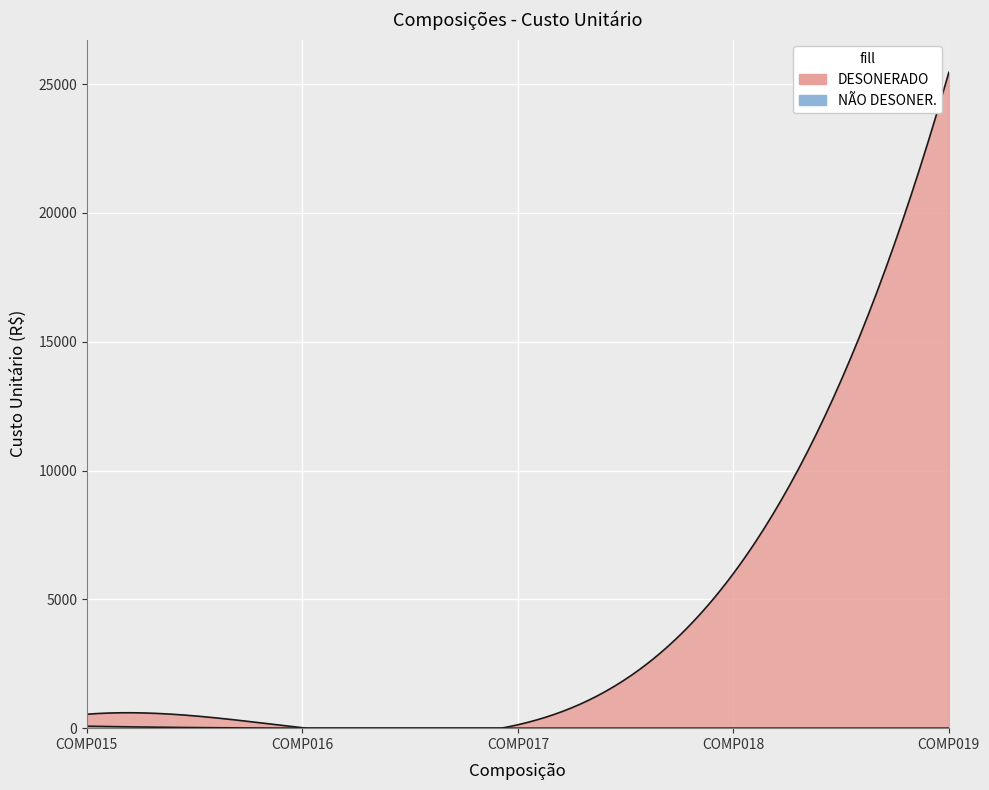

How many data points in DESONERADO are above 541?

3